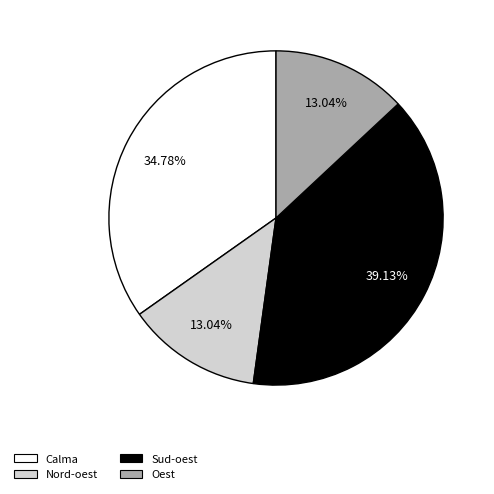

How many slices are in this pie chart?

4